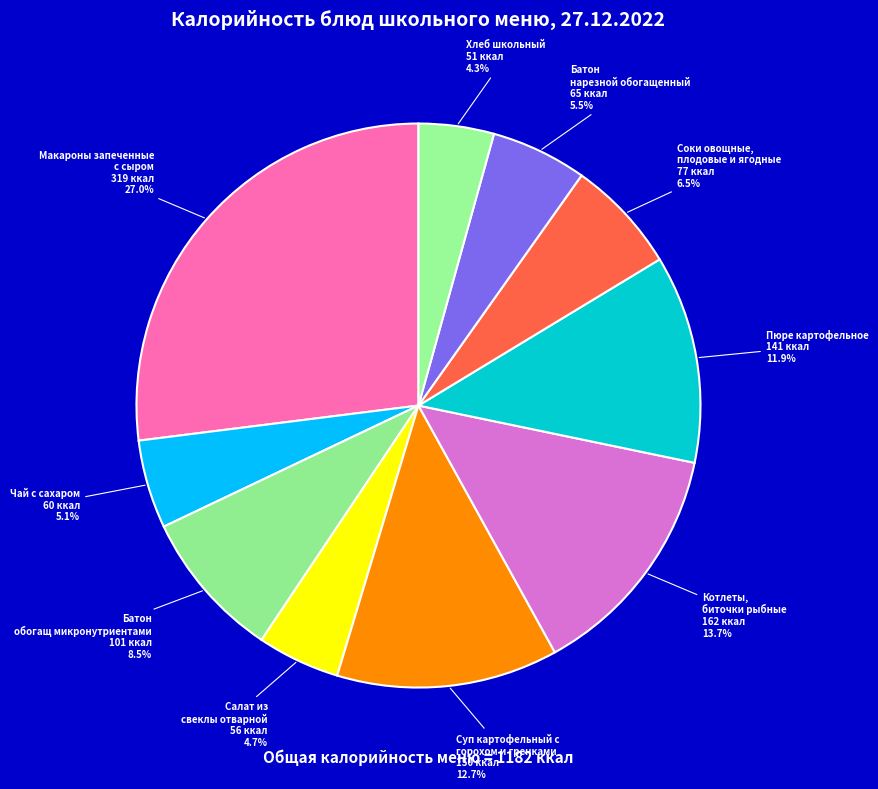

To the nearest percent, what is the average slice percentage?

10%